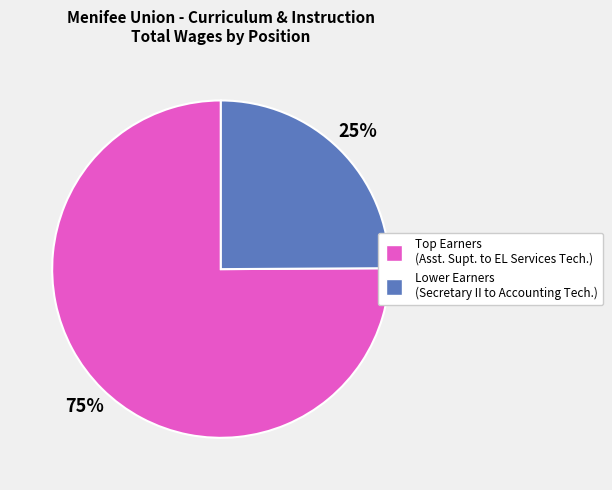

To the nearest percent, what is the difference between the largest and smallest slice percentages?

50%